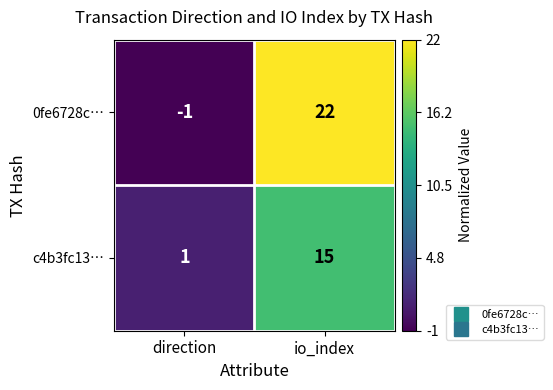

What is the average value of the c4b3fc13… series?

8